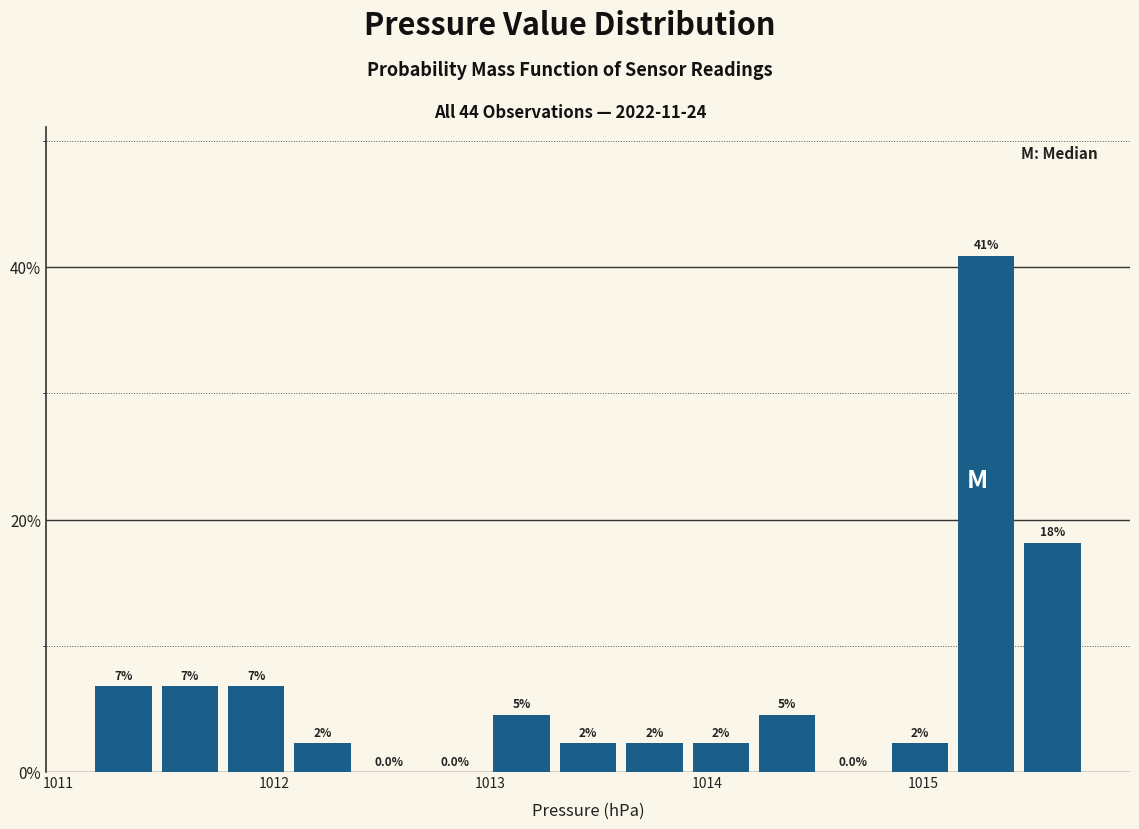

Around what value on the x-axis is the tallest bar? Give the approximate position of its centre, as read against the axis.

1015.3